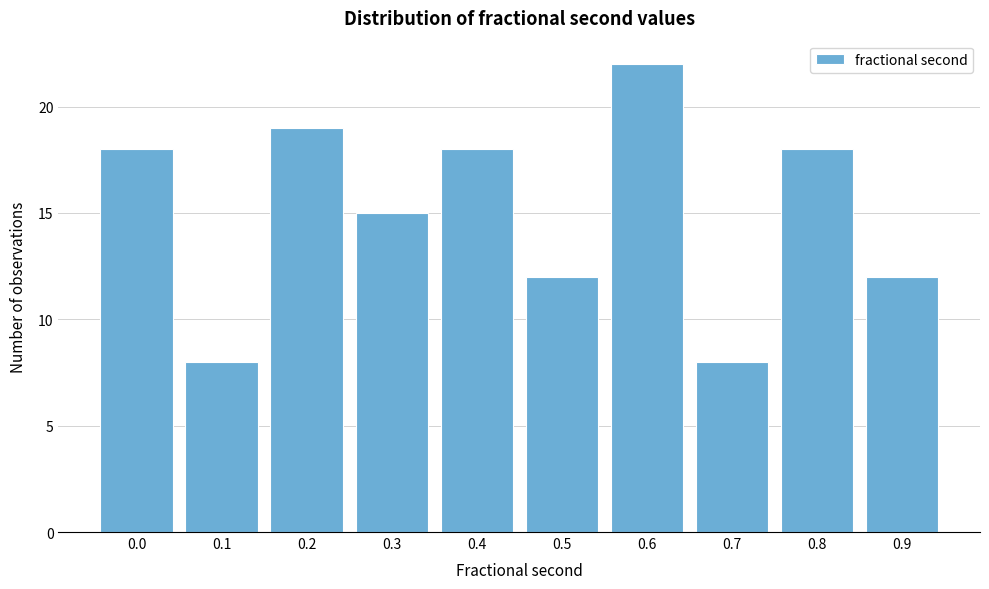

Reading left to right, extract all data points from this chart.

0.0=18	0.1=8	0.2=19	0.3=15	0.4=18	0.5=12	0.6=22	0.7=8	0.8=18	0.9=12